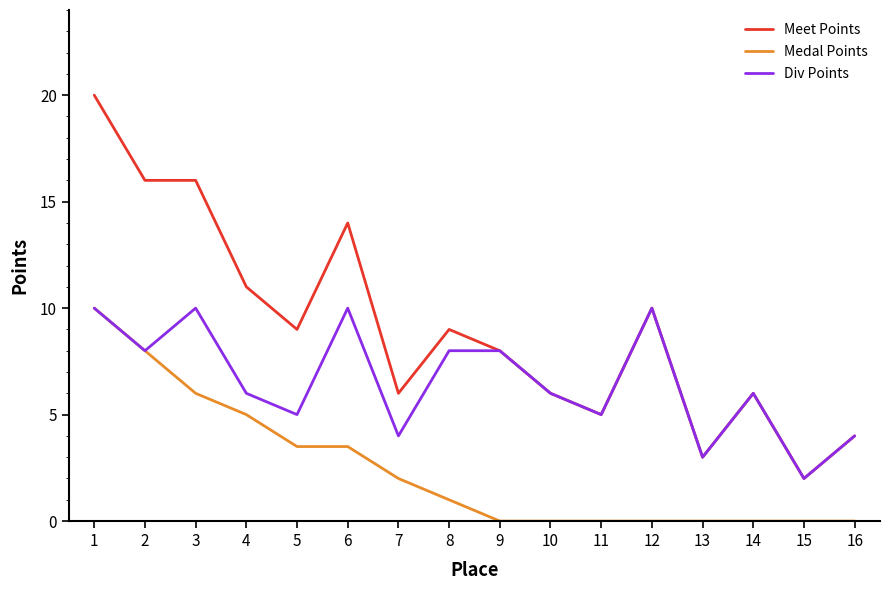

Rank the series by their average value, from highest to lowest.

Meet Points, Div Points, Medal Points